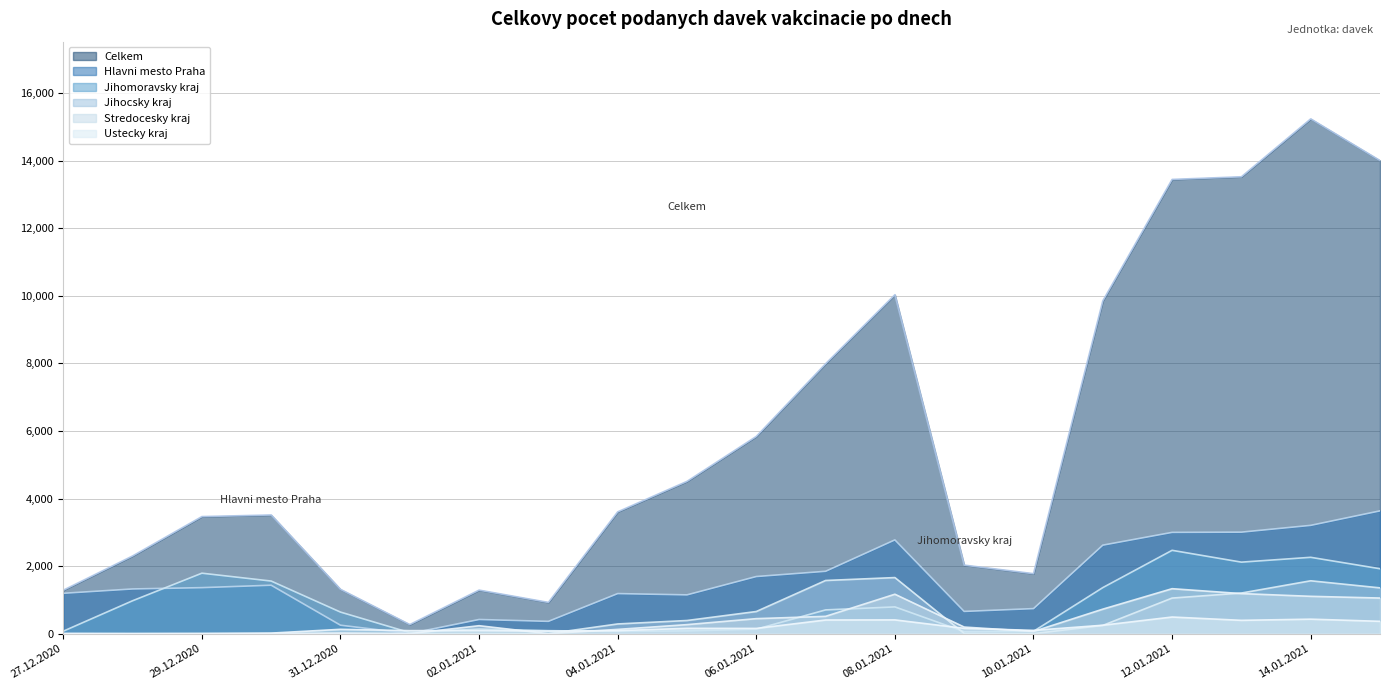

How many interior local valleys does the Stredocesky kraj series have?

5